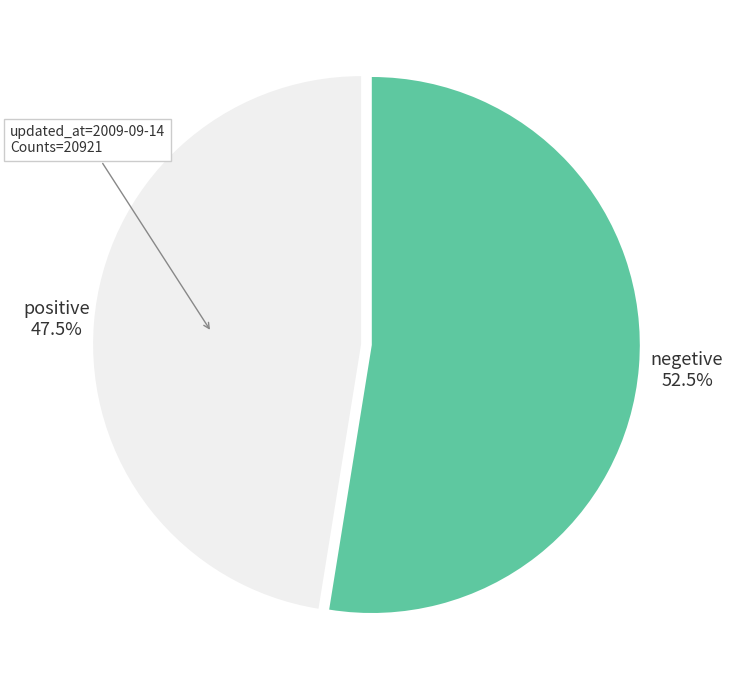

Is there a majority slice in this chart?

Yes